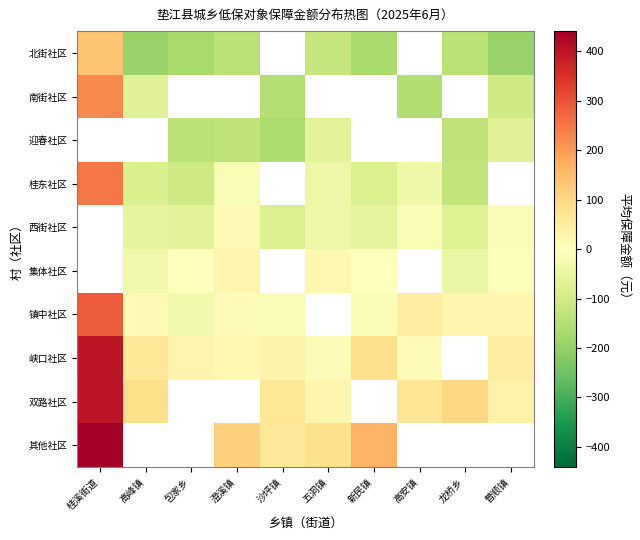

What is the difference between the 南街社区 values at 桂溪街道 and 高安镇?

382.1